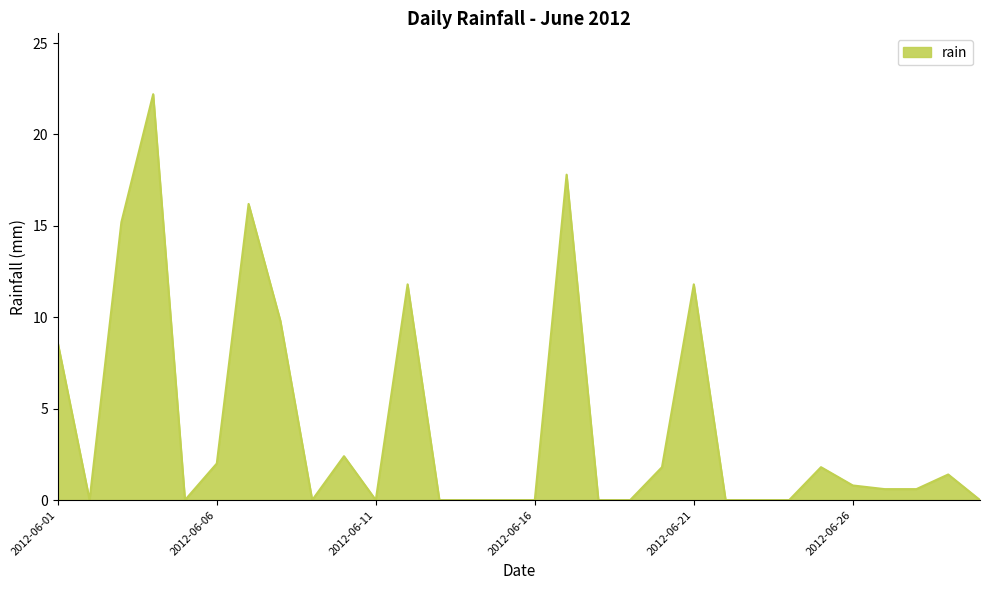

What is the difference between the maximum and minimum values?

22.2